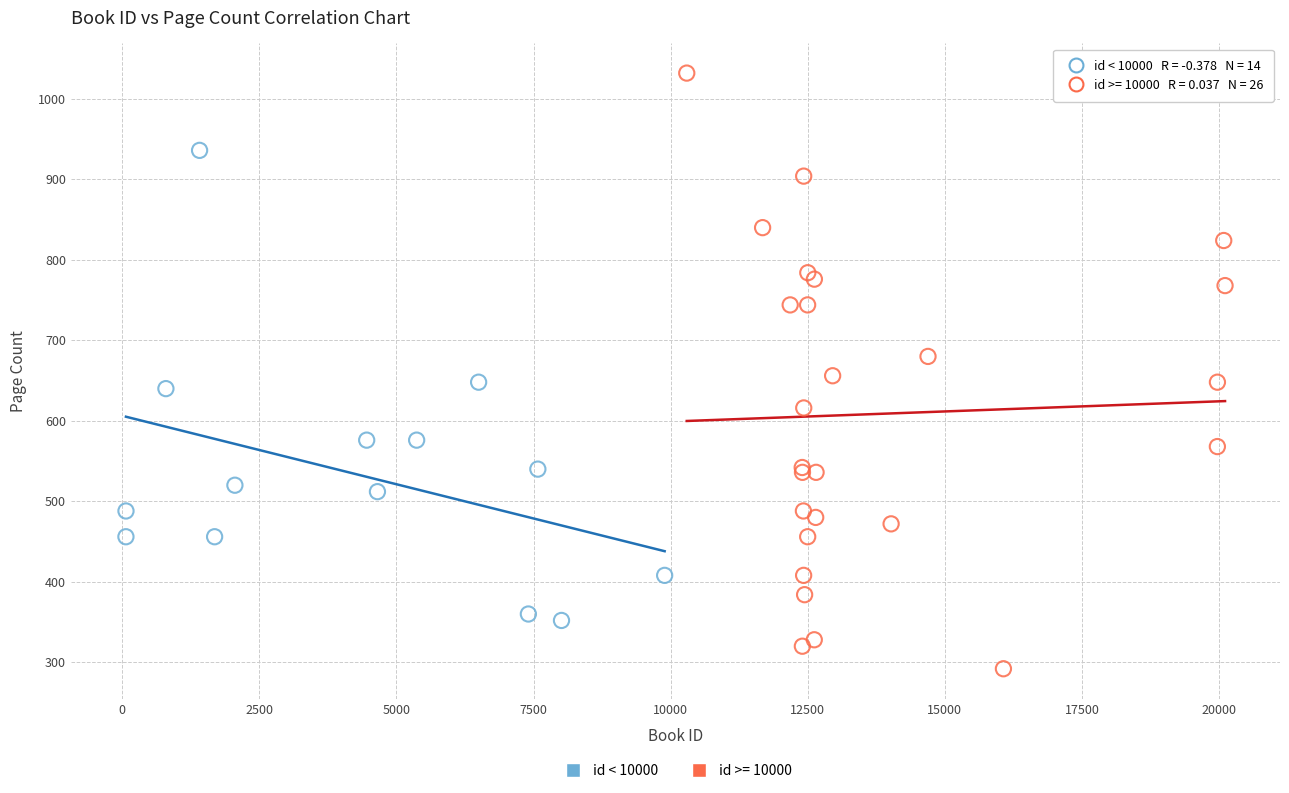

Which series has the largest Y range (max minus min)?

id >= 10000